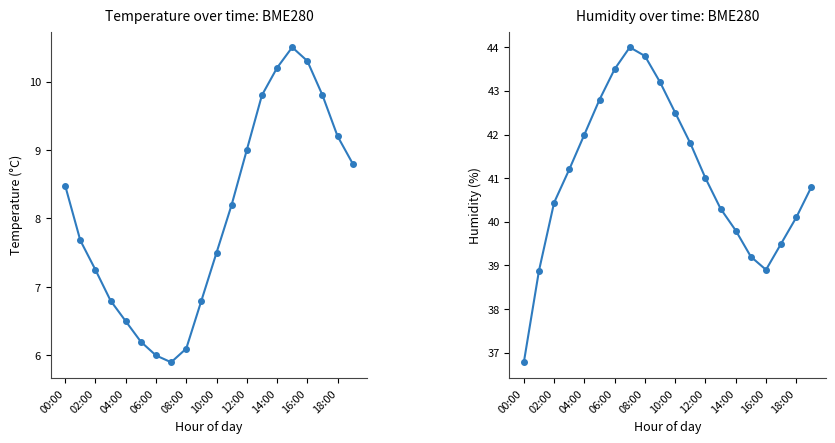

What is the label of the 8th point from the right?

12:00